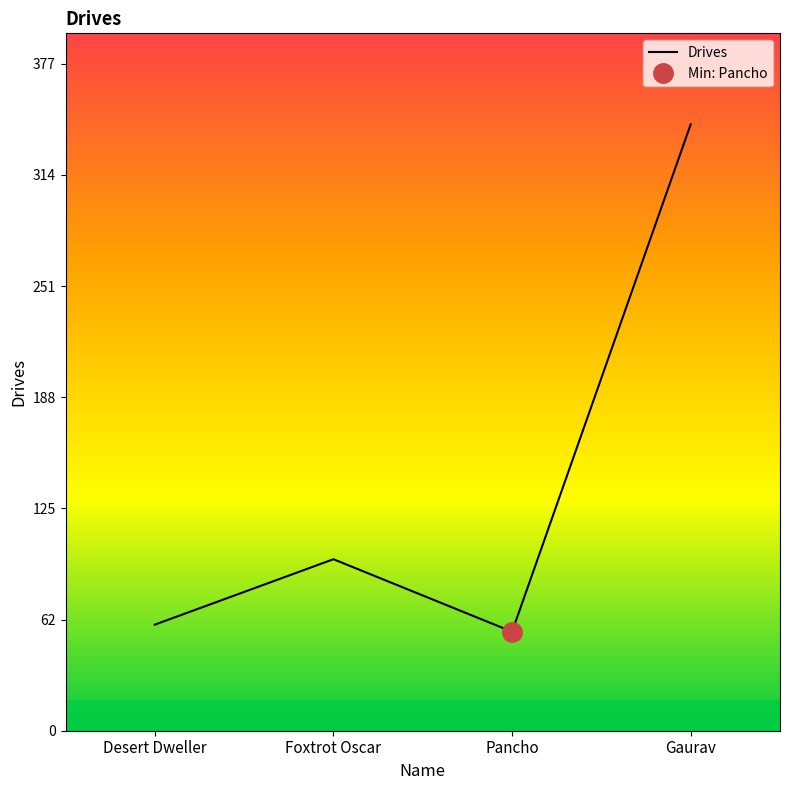

Approximately how many times larger is the value at Desert Dweller compared to Gaurav?

0.2